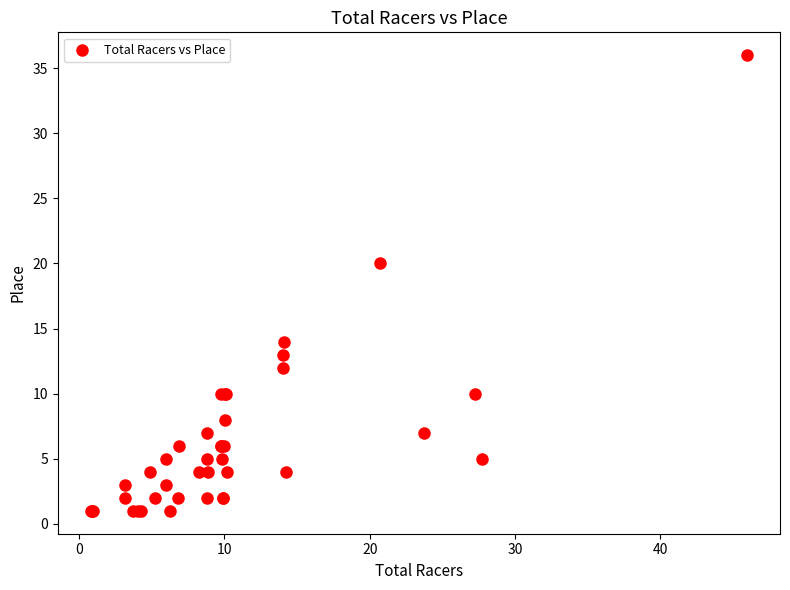

What Y value in the scatter plot is closest to 18?

20